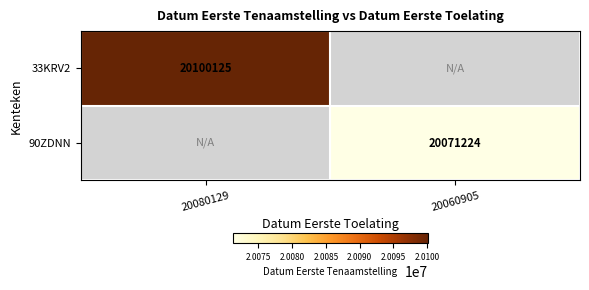

The 90ZDNN series shows 28915167 at 20060905. True or false?

False